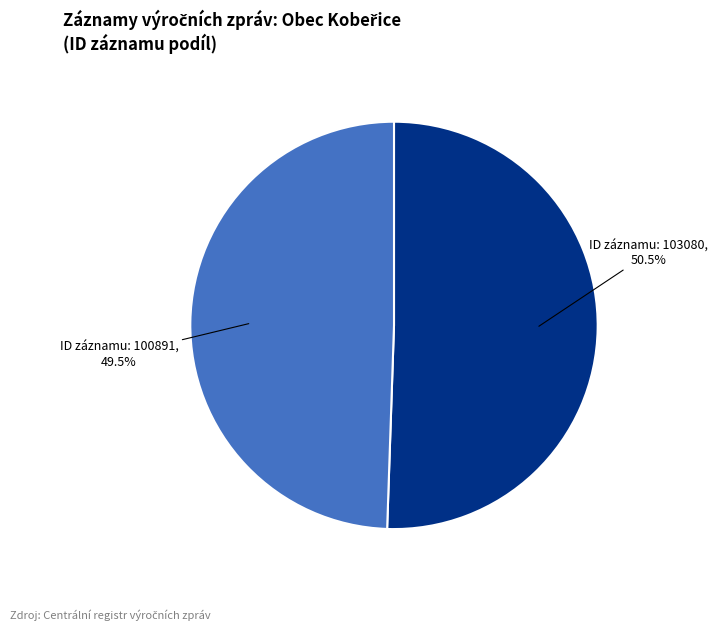

Does any single category account for the majority?

Yes